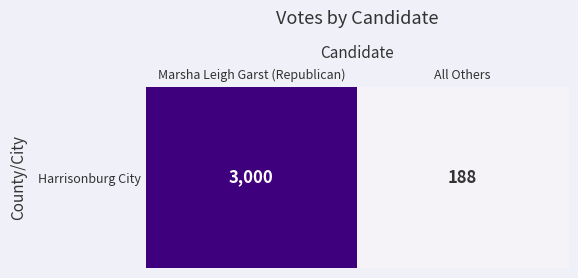

What is the ratio of the value at Marsha Leigh Garst (Republican) to the value at All Others?

16.0